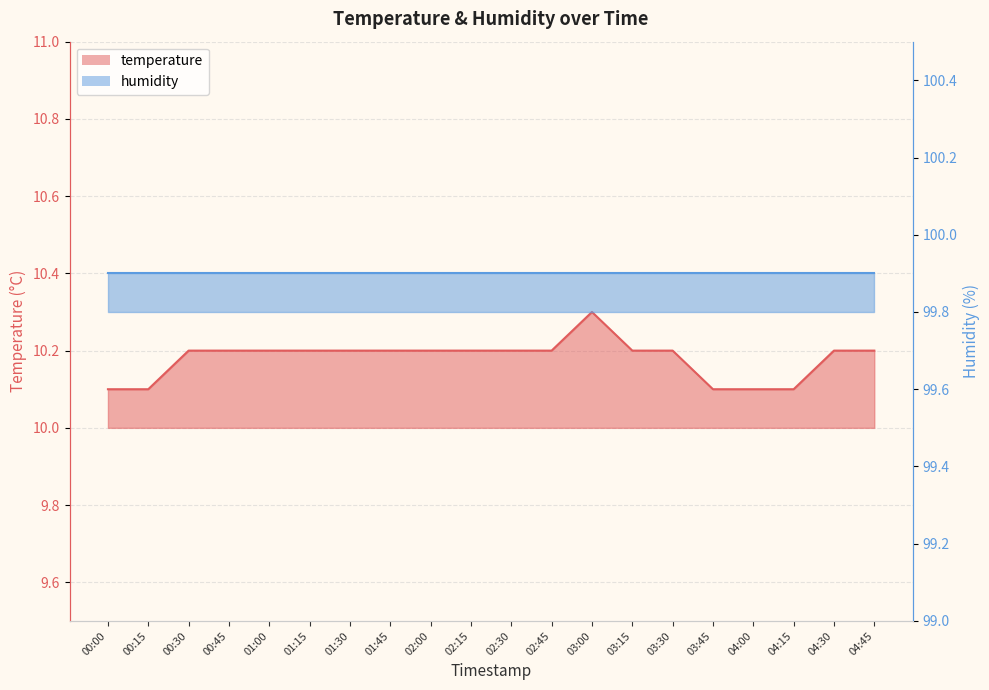

Rank the categories by value from highest to lowest.

03:00, 00:30, 00:45, 01:00, 01:15, 01:30, 01:45, 02:00, 02:15, 02:30, 02:45, 03:15, 03:30, 04:30, 04:45, 00:00, 00:15, 03:45, 04:00, 04:15